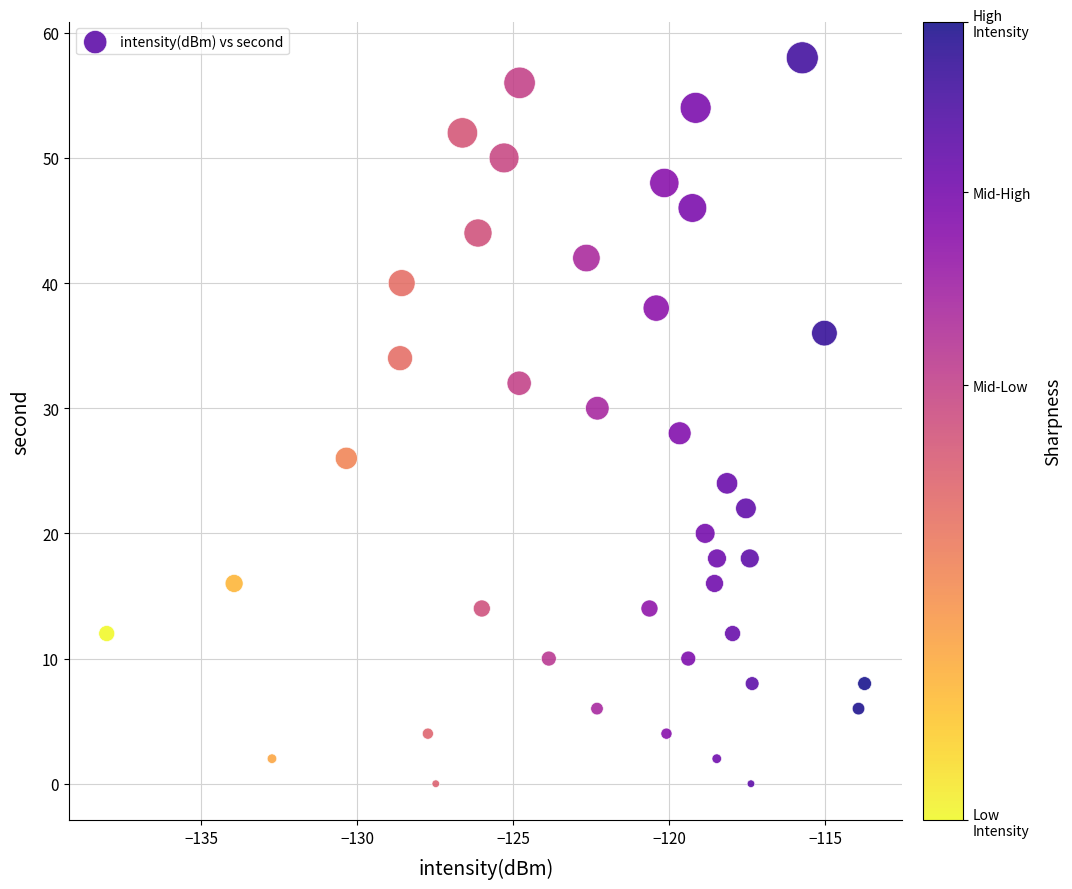

What is the range of Y values (max minus min)?

58